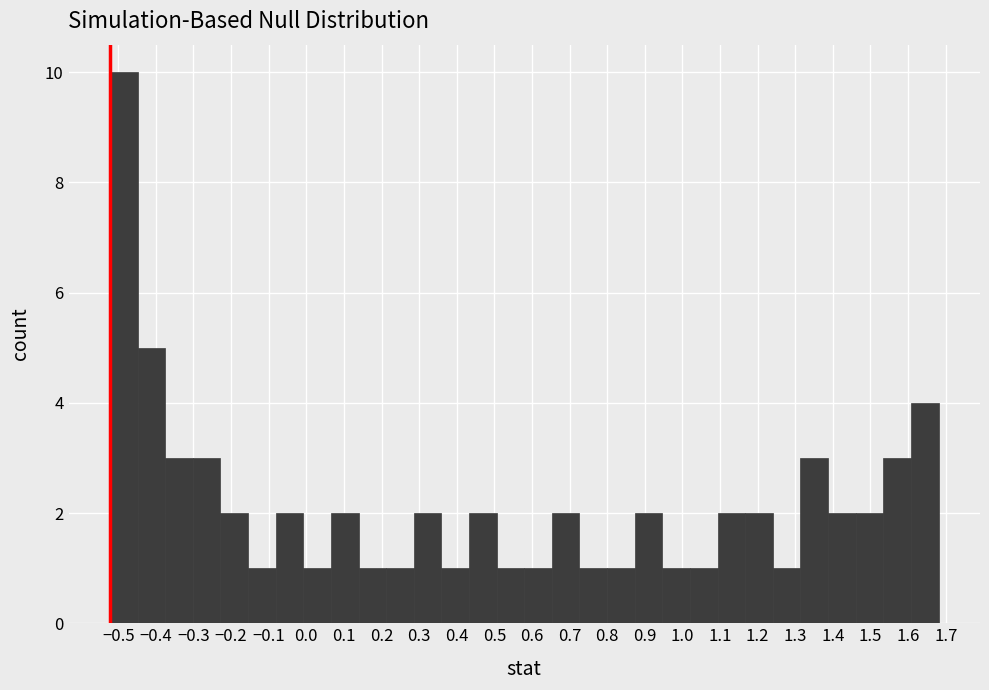

How tall is the bar that spans 1.31 to 1.39 on the x-axis? Neither the bar edges nor the heights are printed on the chart, so give them approximately, as read against the axes.

3